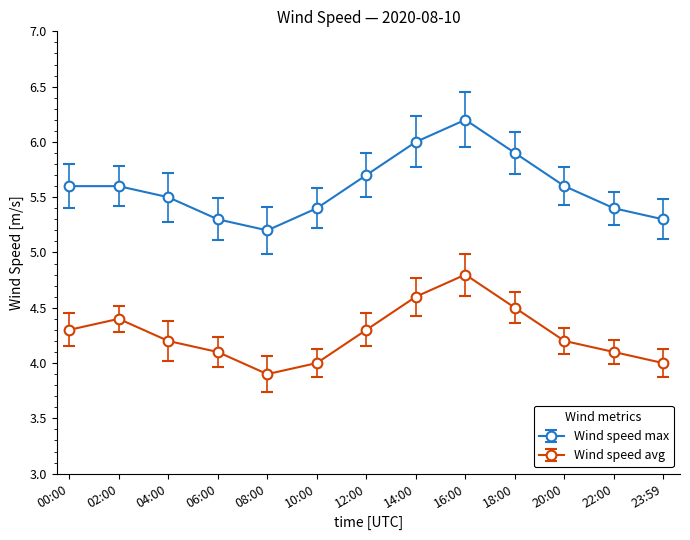

Reading left to right, extract all data points from this chart.

Wind speed max: 5.6	5.6	5.5	5.3	5.2	5.4	5.7	6.0	6.2	5.9	5.6	5.4	5.3
Wind speed avg: 4.3	4.4	4.2	4.1	3.9	4.0	4.3	4.6	4.8	4.5	4.2	4.1	4.0